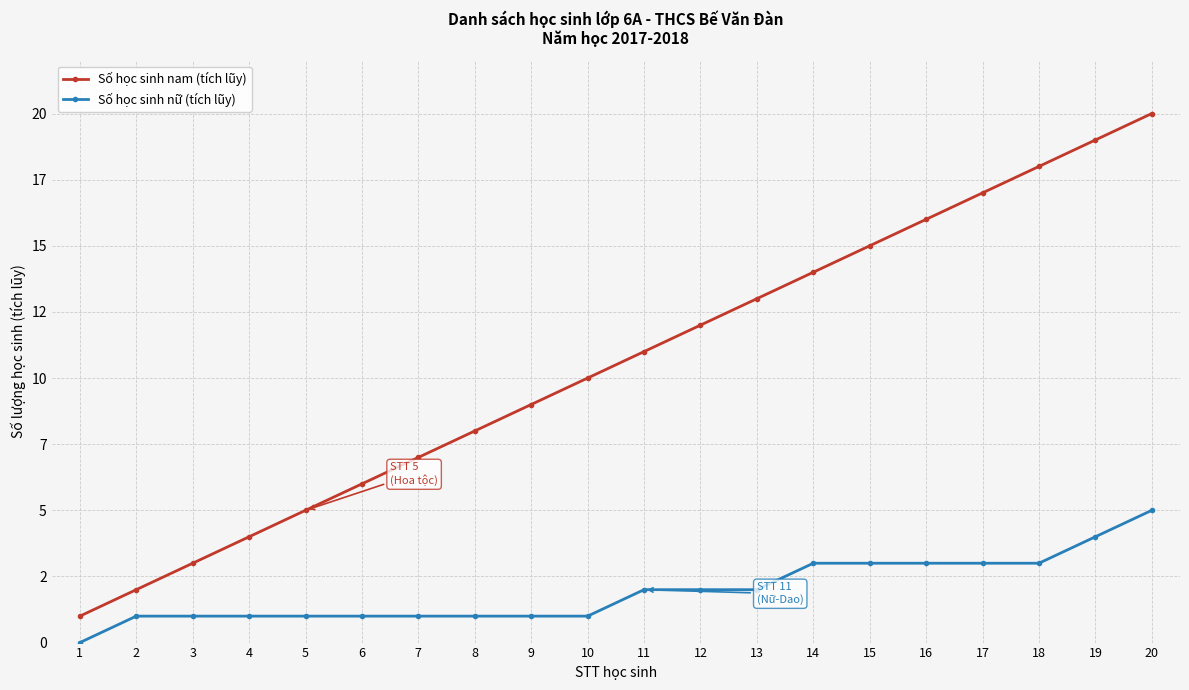

Is this an area chart (filled region under the line)?

No